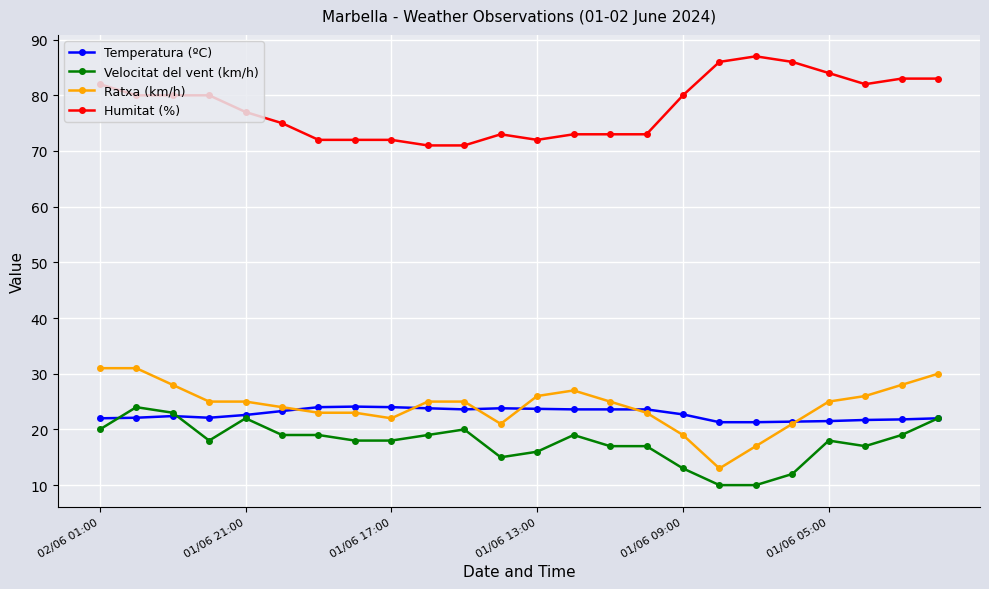

Does the chart display data point markers on the line(s)?

Yes